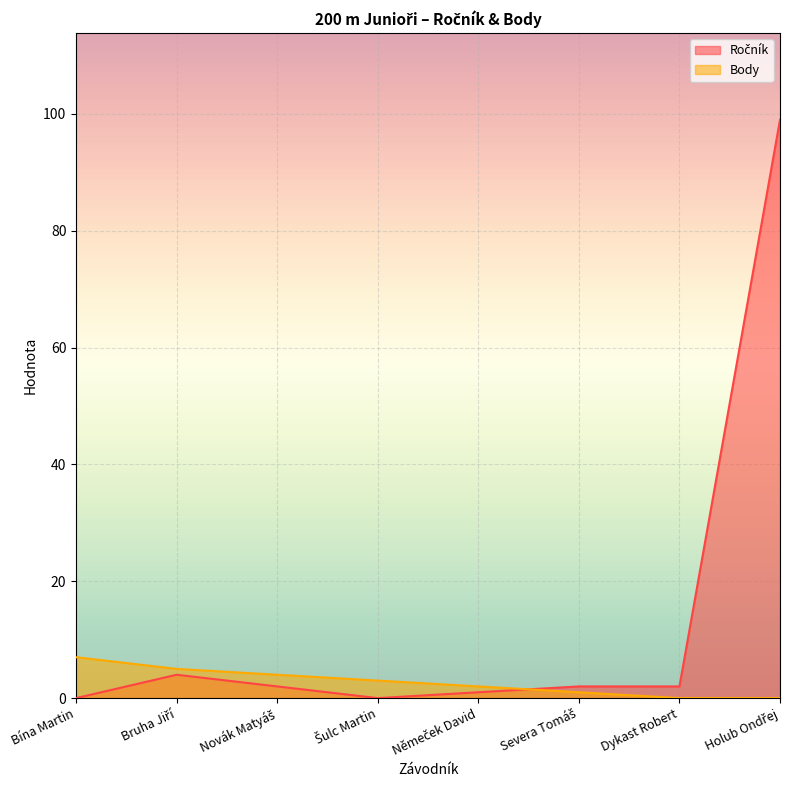

What is the difference between the maximum and minimum values in the Body series?

7